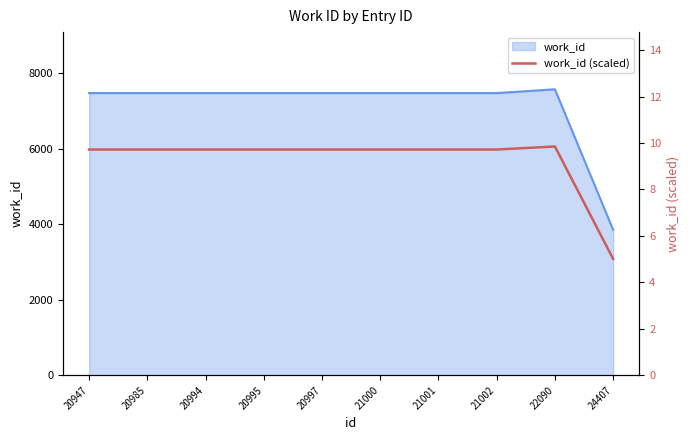

How many lines are shown in the chart?

1